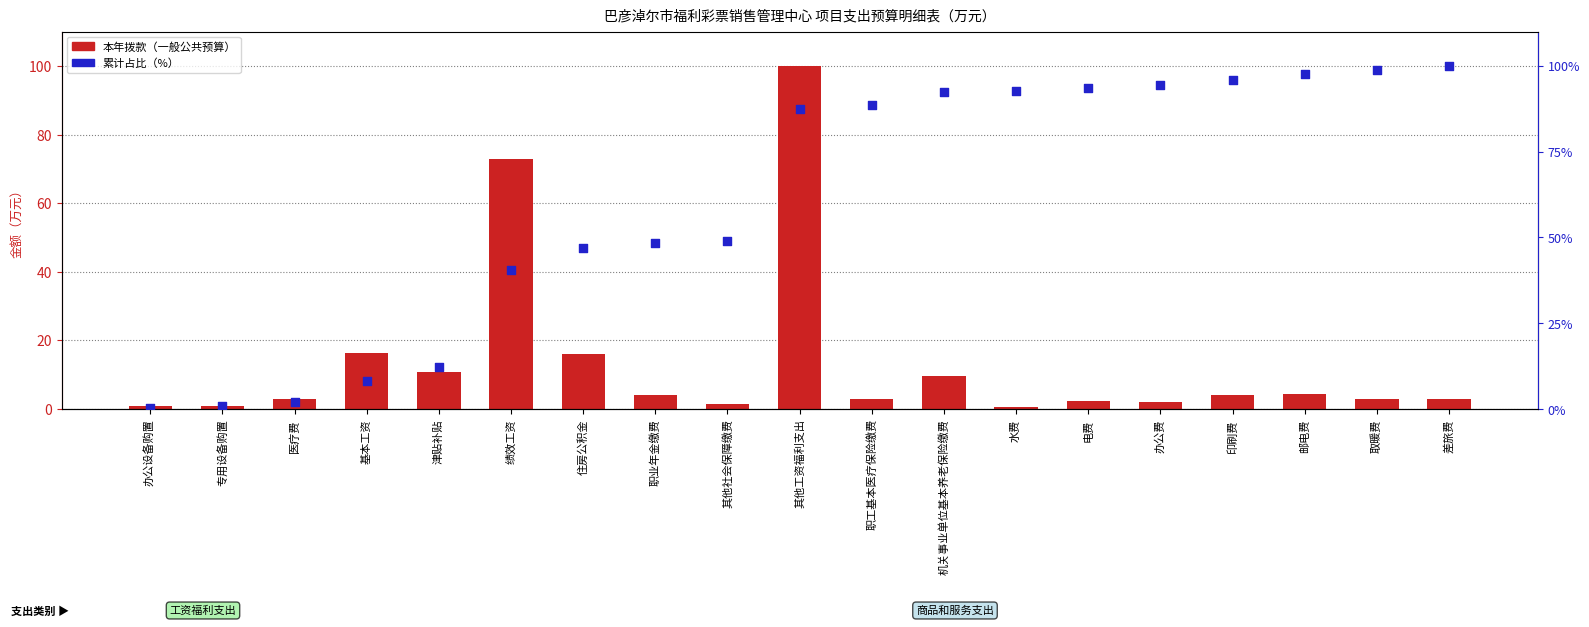

Which series has the widest spread of Y values?

累计占比（%）